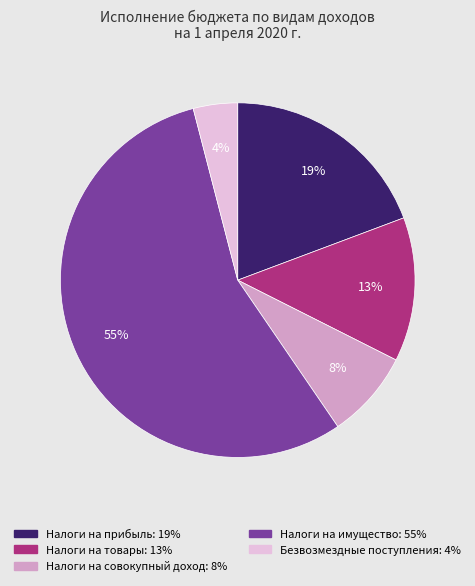

To the nearest percent, what is the average slice percentage?

20%